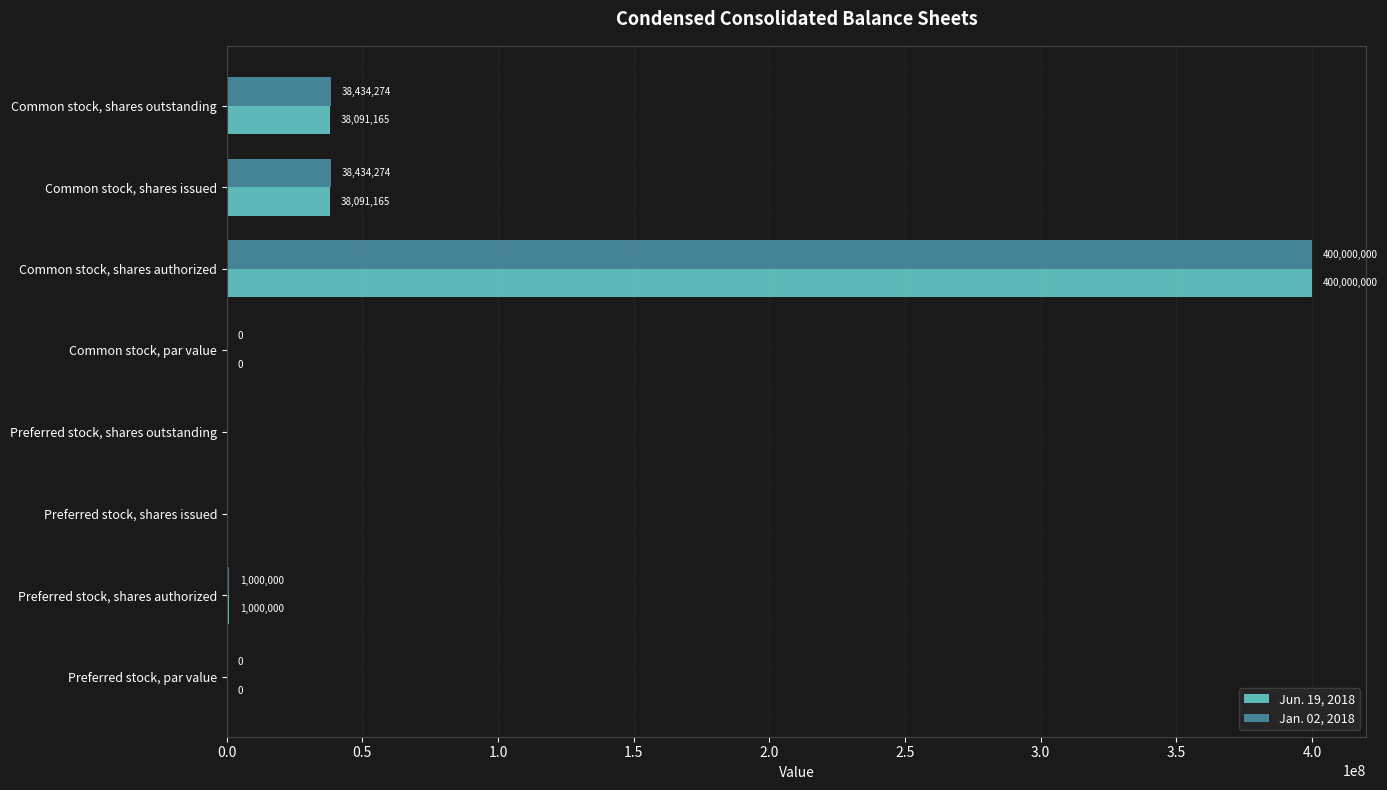

Which series has the largest total across all categories?

Jan. 02, 2018